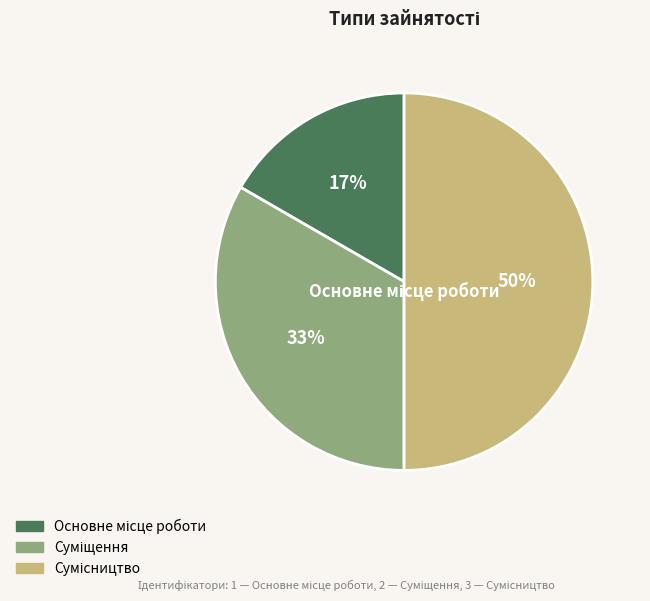

To the nearest percent, what is the average slice percentage?

33%